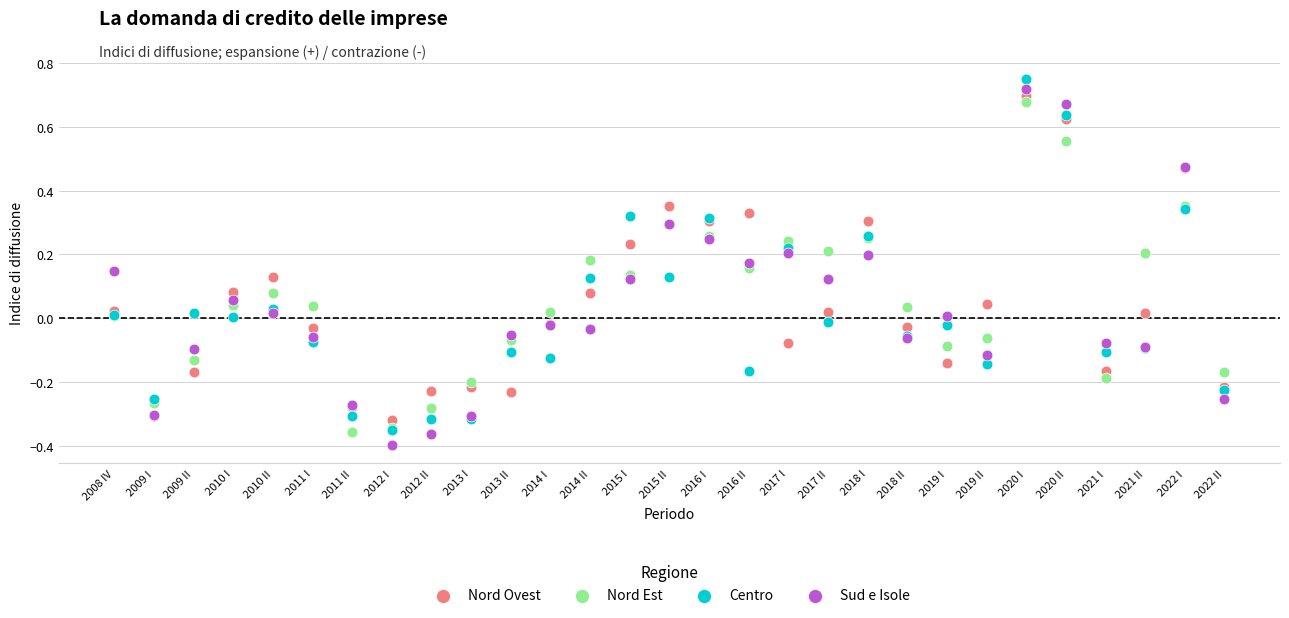

Which series has the largest Y range (max minus min)?

Sud e Isole